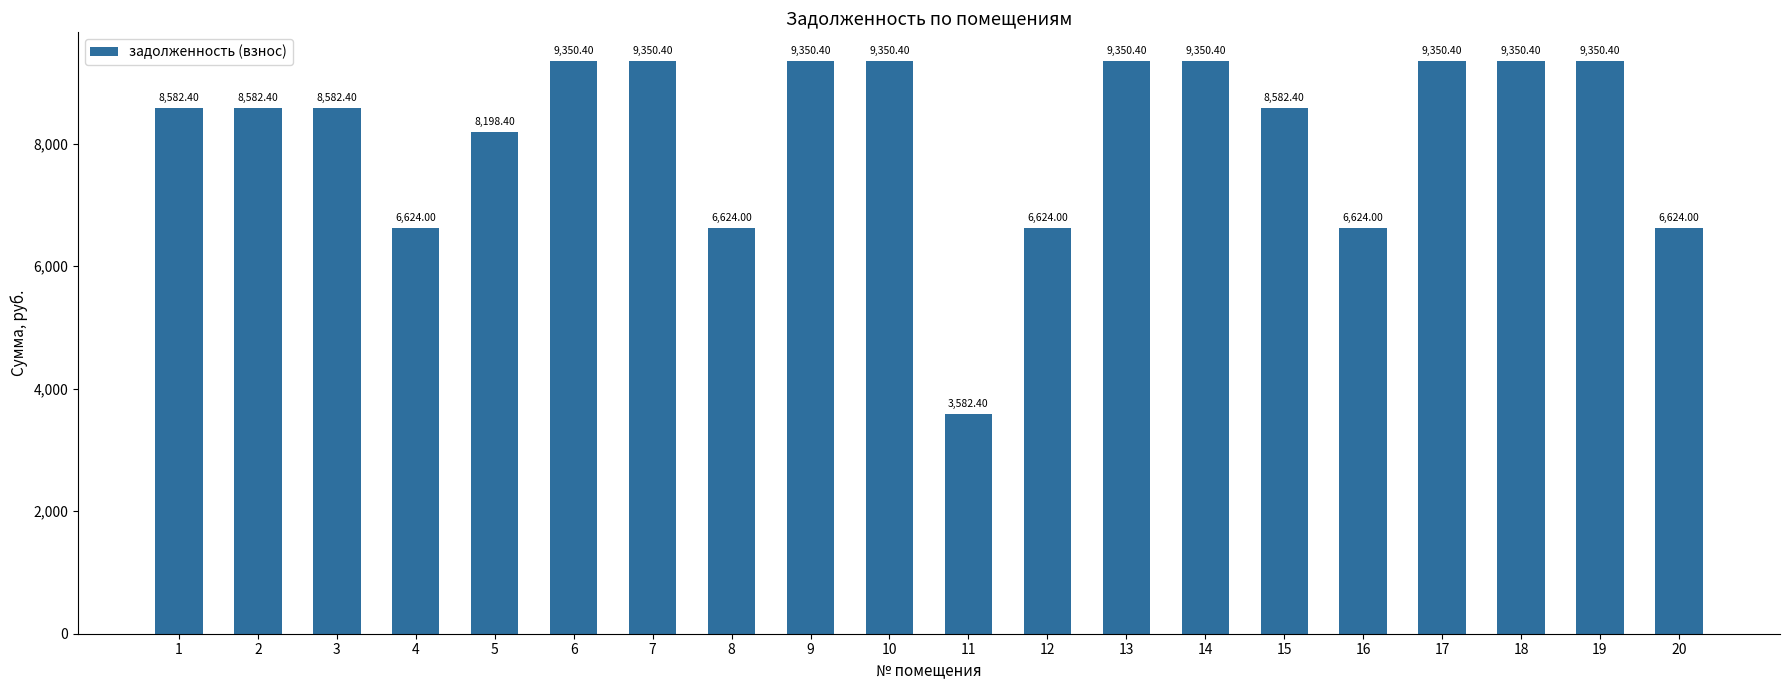

True or false: the data shows 9350.4 at 13.

True